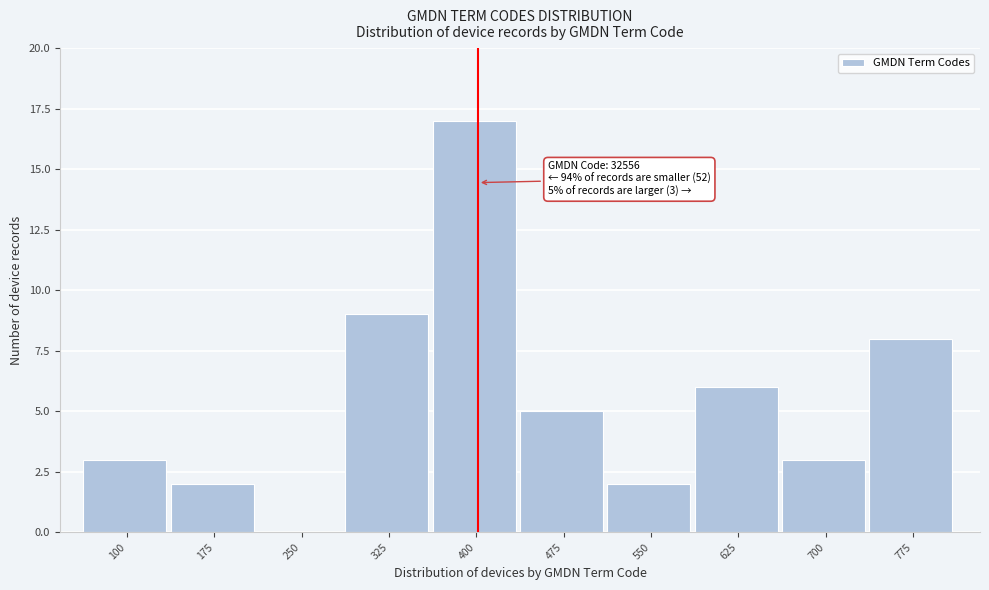

Reading left to right, transcribe all the data shown in this chart.

100=3	175=2	250=0	325=9	400=17	475=5	550=2	625=6	700=3	775=8